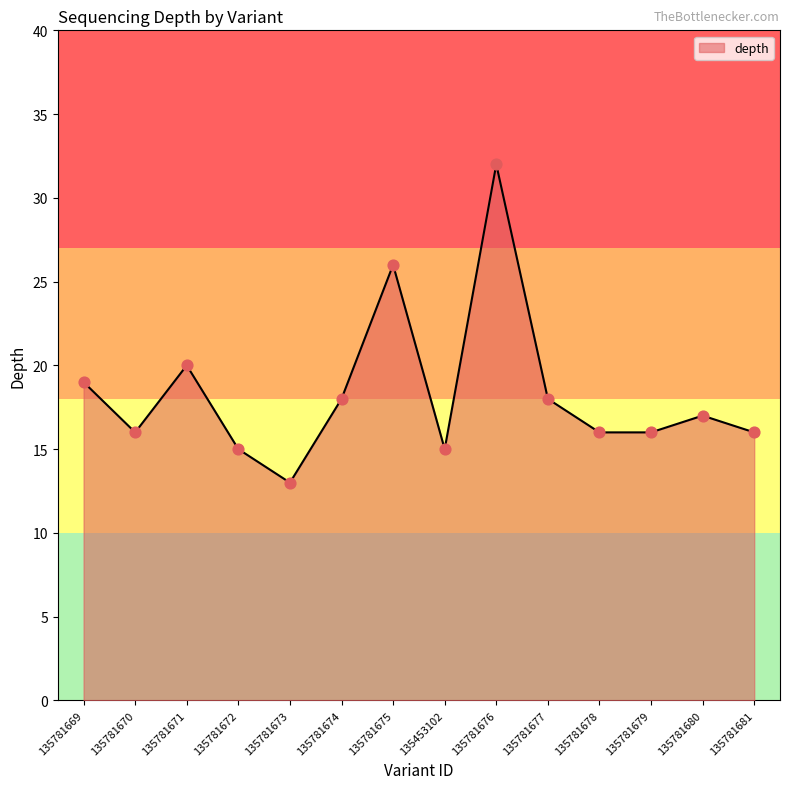

What is the ratio of the value at 135781674 to the value at 135781675?

0.7